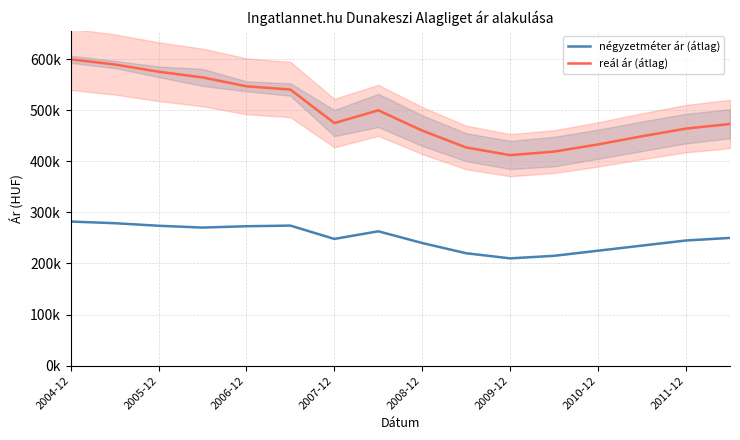

Is it true that négyzetméter ár (átlag) equals 51806 at 2010-12?

False